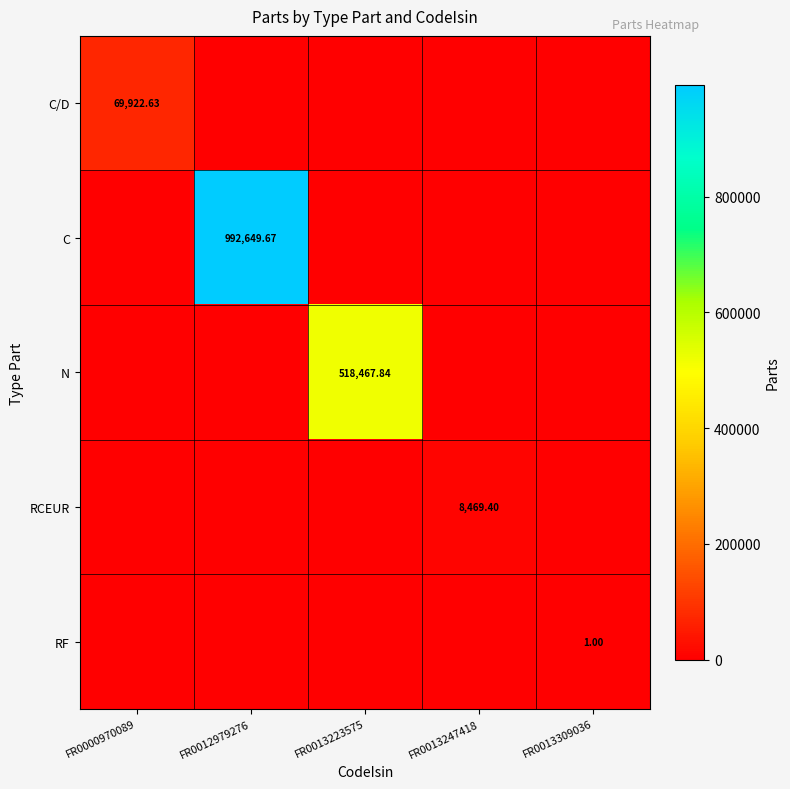

Rank the categories by C value from highest to lowest.

FR0012979276, FR0000970089, FR0013223575, FR0013247418, FR0013309036